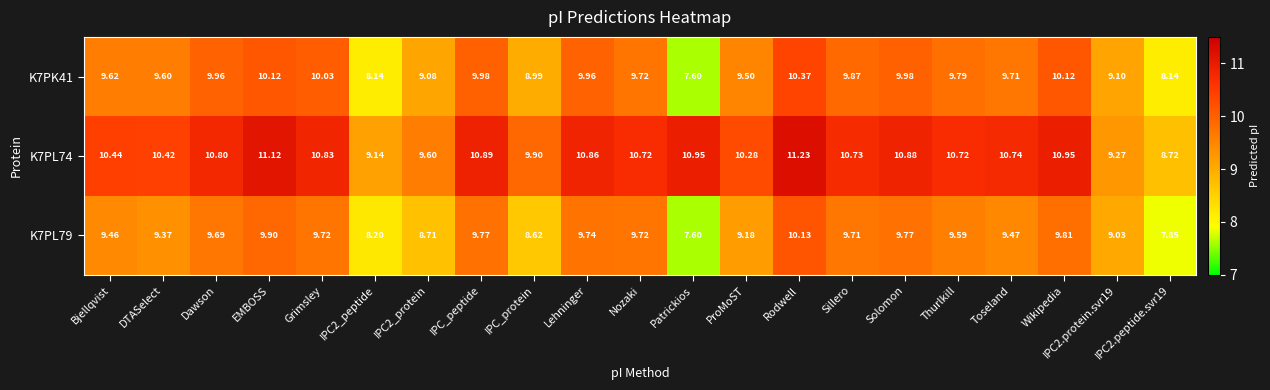

Where does the K7PL74 series first go above 10?

Bjellqvist